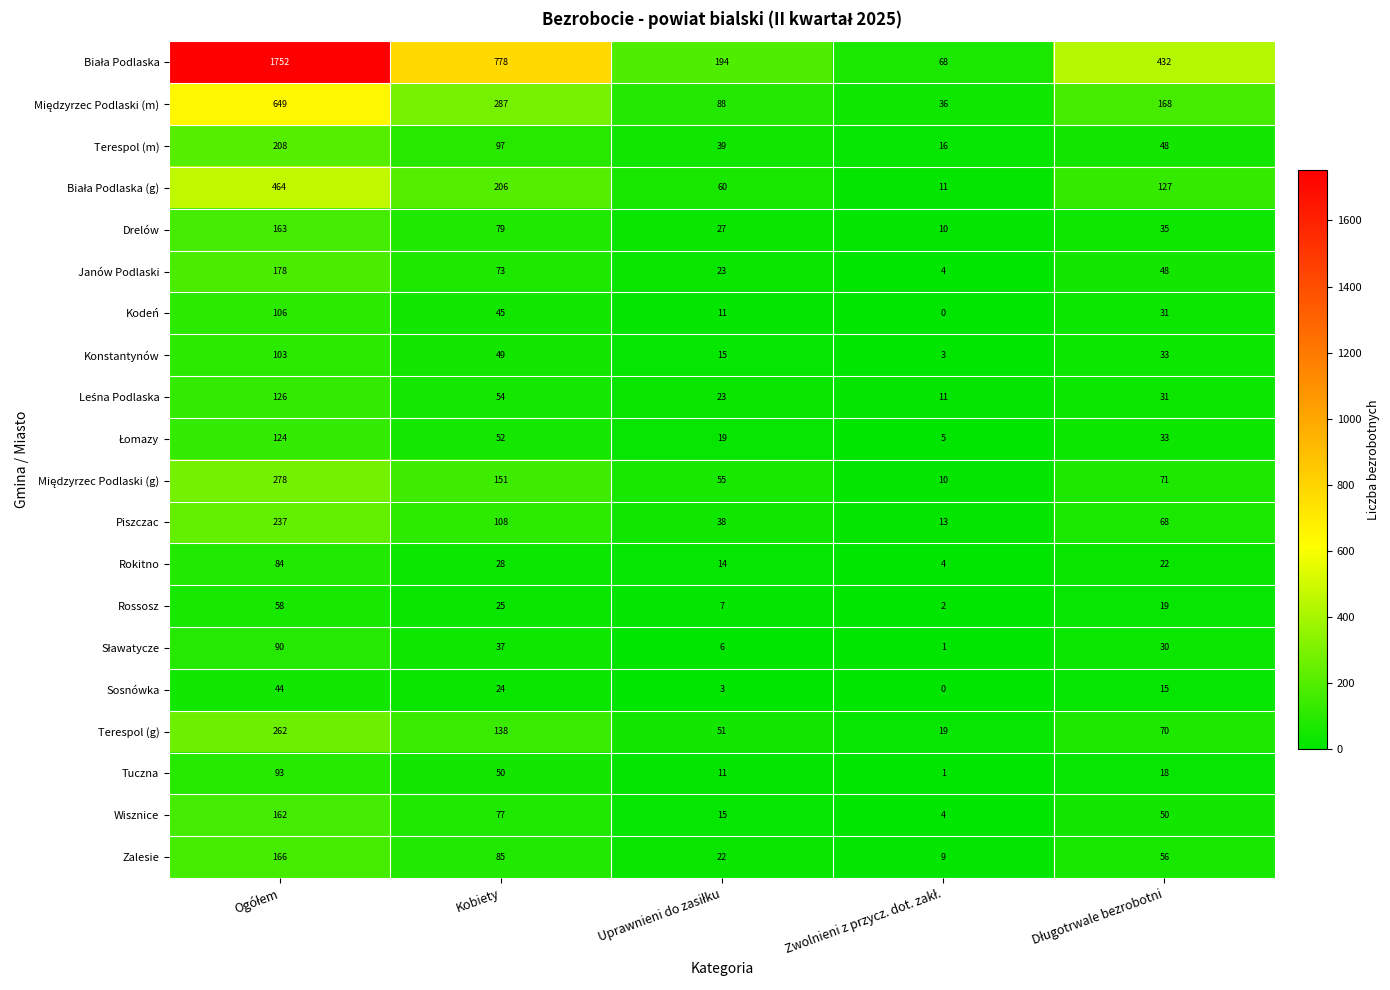

At which label is Rokitno closest to 44?

Kobiety